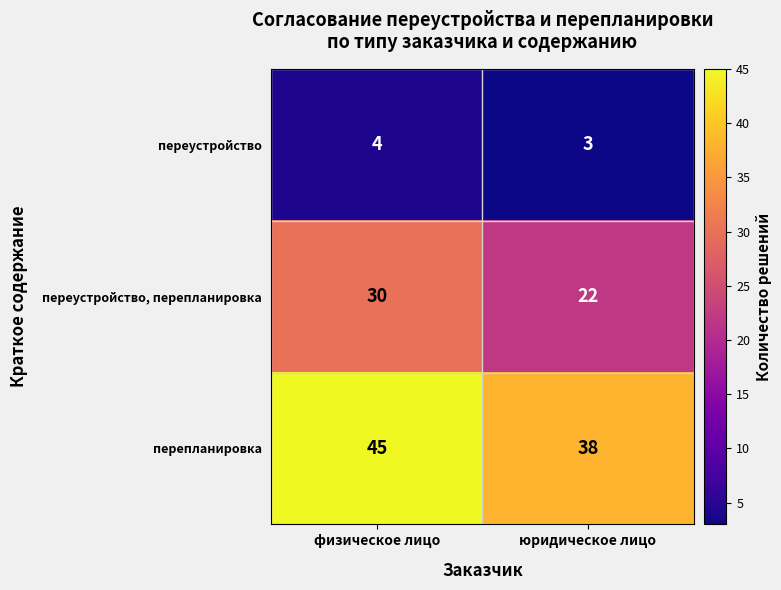

What is the average value of the перепланировка series?

42